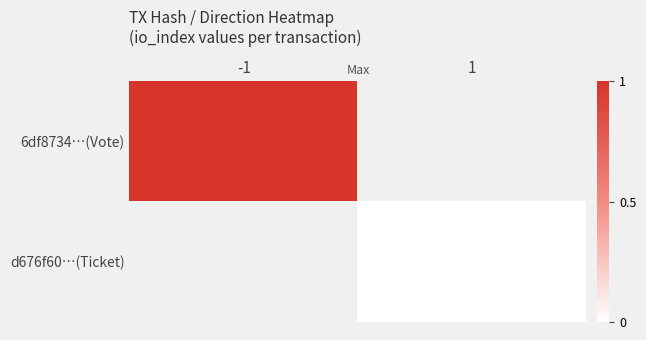

How many distinct data groups are displayed?

2